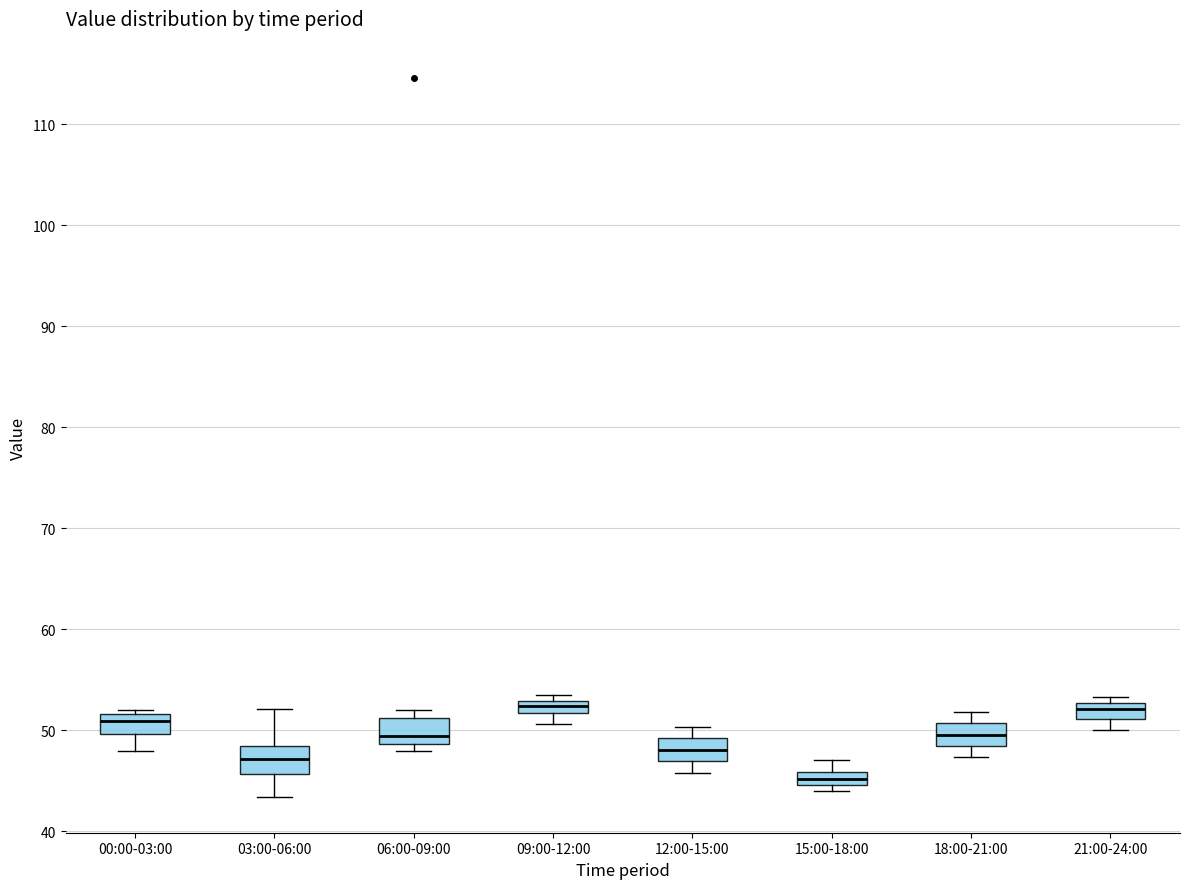

Where does the lower whisker of the box for 18:00-21:00 end on the y-axis? The values are not printed on the chart, so give them approximately, as read against the axis.

47